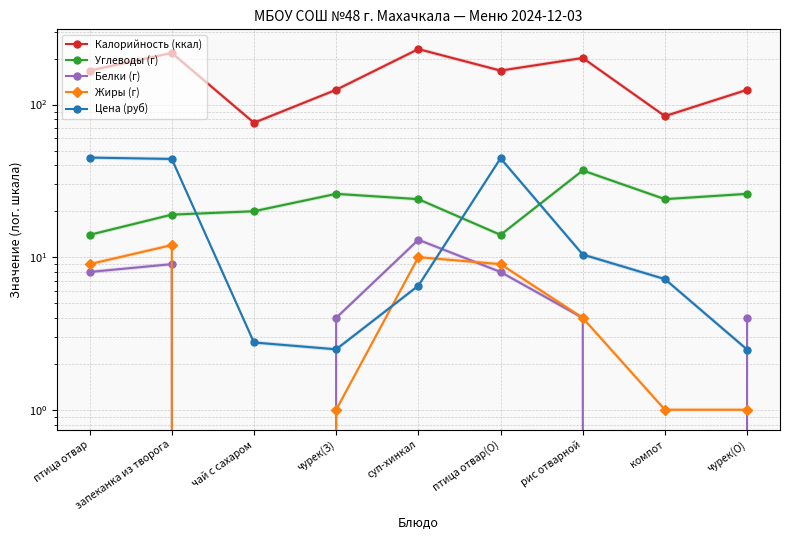

How many lines are shown in the chart?

5